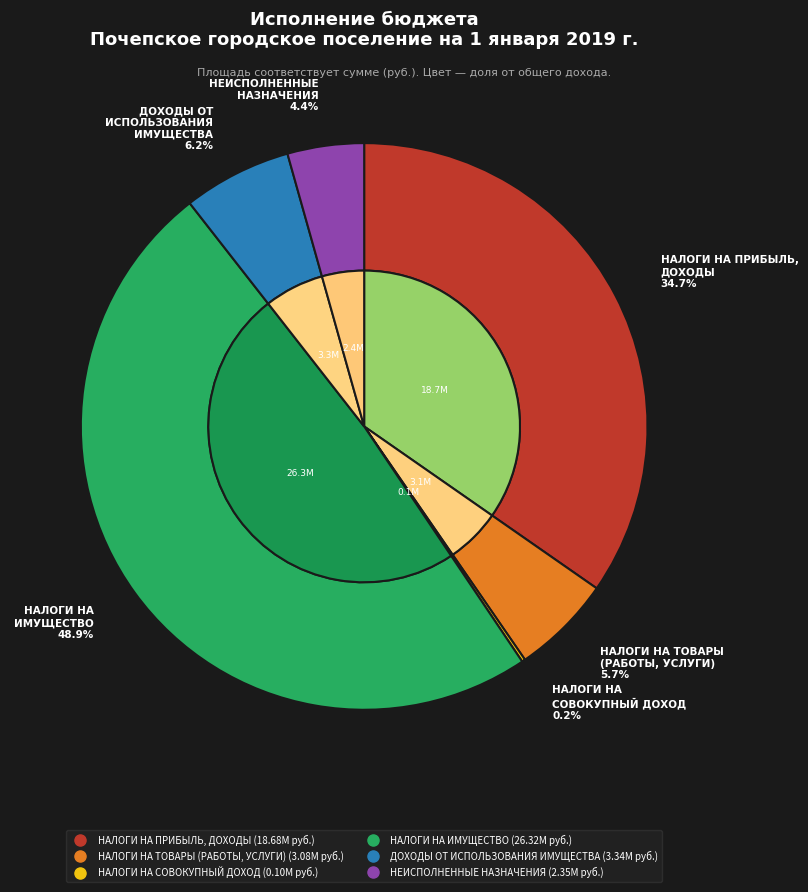

Do НАЛОГИ НА
СОВОКУПНЫЙ ДОХОД and НАЛОГИ НА ПРИБЫЛЬ,
ДОХОДЫ together represent more than half of the pie?

No